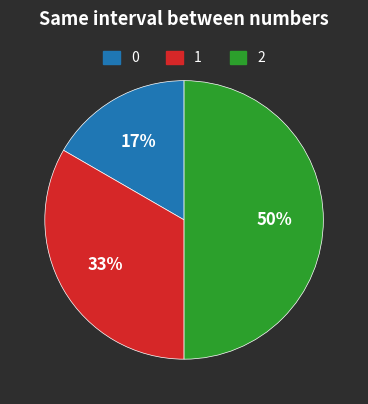

To the nearest percent, what is the average slice percentage?

33%